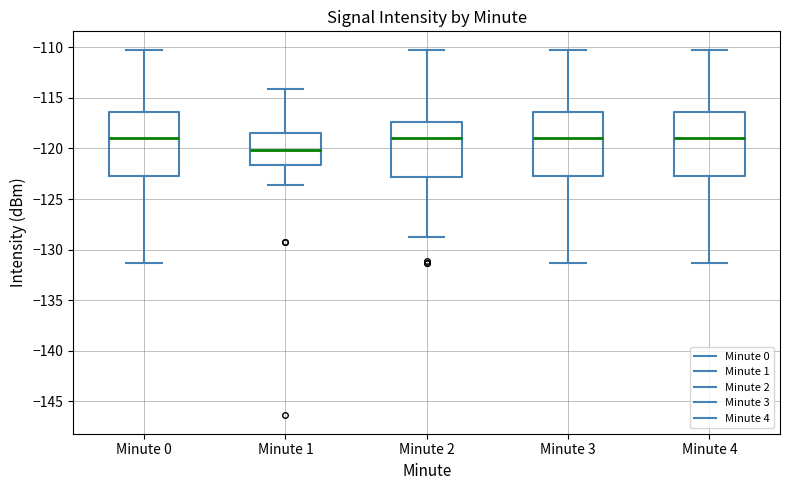

Reading left to right, read every box against the y-axis: the position of its median line, the range the box covers, and the ends of its whiskers. The values are not printed on the chart, so give them approximately, as read against the axis.

Minute 0: median -119.0, box -123.0 to -116.5, whiskers -131.5 to -110.0
Minute 1: median -120.0, box -121.5 to -118.5, whiskers -123.5 to -114.0
Minute 2: median -119.0, box -123.0 to -117.5, whiskers -128.5 to -110.0
Minute 3: median -119.0, box -123.0 to -116.5, whiskers -131.5 to -110.0
Minute 4: median -119.0, box -123.0 to -116.5, whiskers -131.5 to -110.0